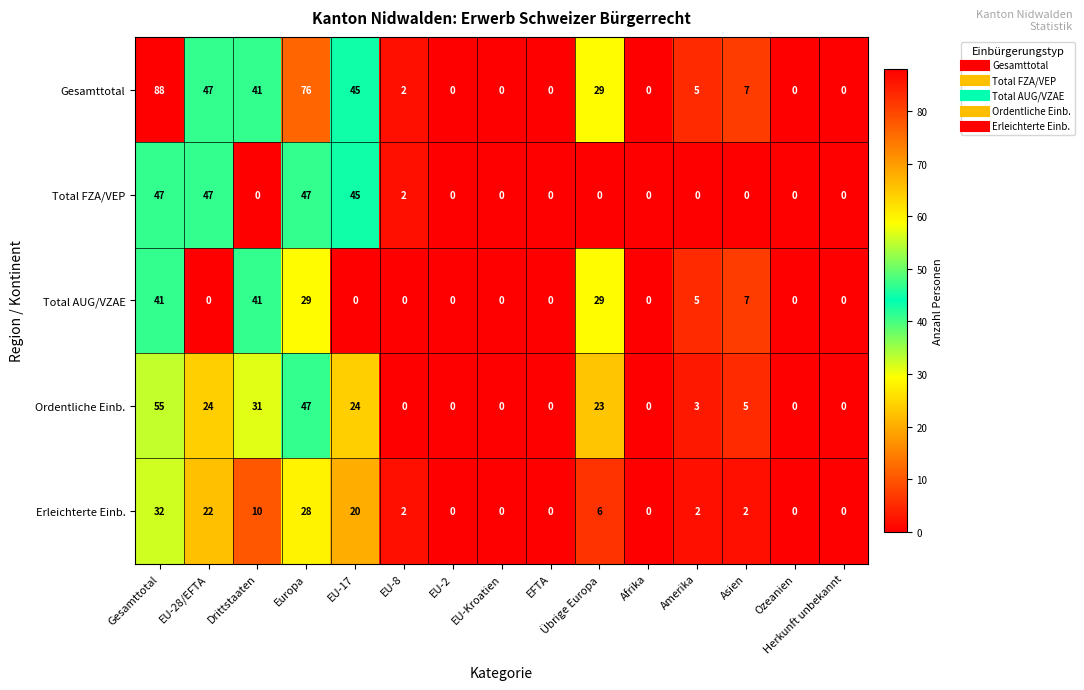

Rank the series by their maximum value, from highest to lowest.

Gesamttotal, Ordentliche Einb., Total FZA/VEP, Total AUG/VZAE, Erleichterte Einb.